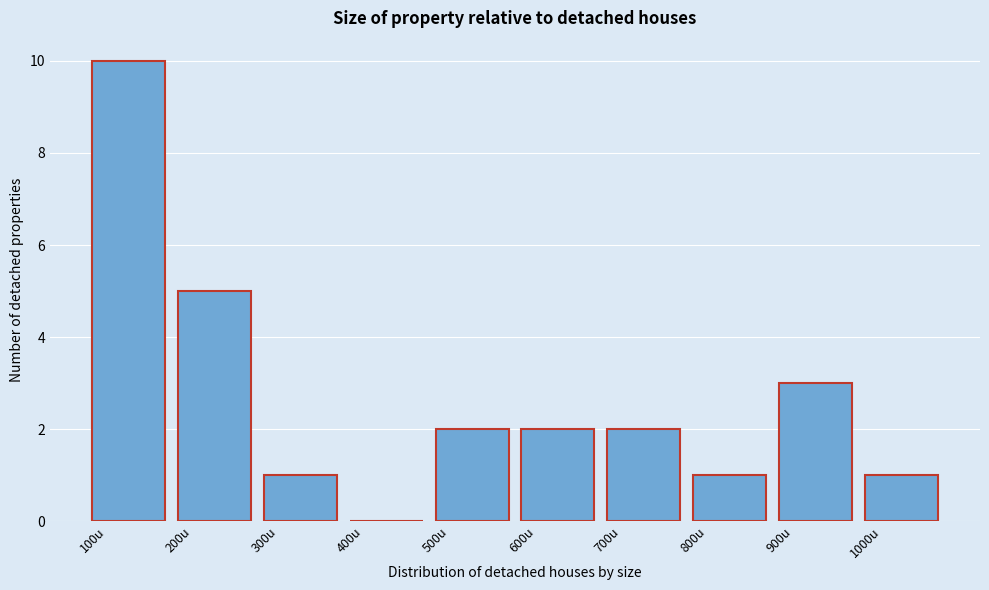

Reading left to right, list every bar in this chart as the range it spans on the x-axis followed by its height. The values are not printed on the chart, so give them approximately, as read against the axis.

100 to 200: 10
200 to 300: 5
300 to 400: 1
400 to 500: 0
500 to 600: 2
600 to 700: 2
700 to 800: 2
800 to 900: 1
900 to 1000: 3
1000 to 1100: 1